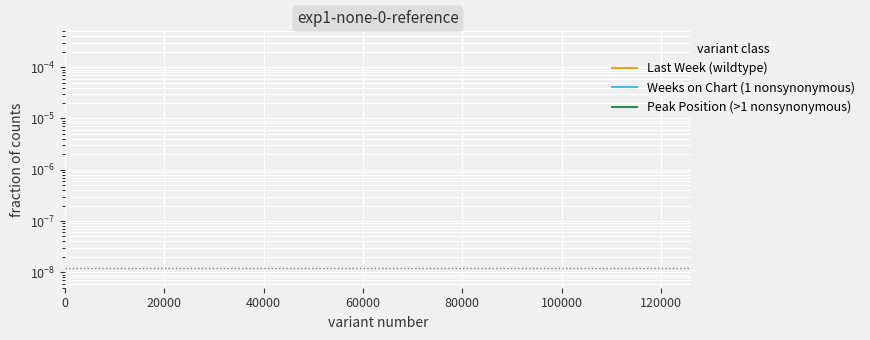

True or false: Last Week (wildtype) has more than 1 points higher than both neighbors.

False